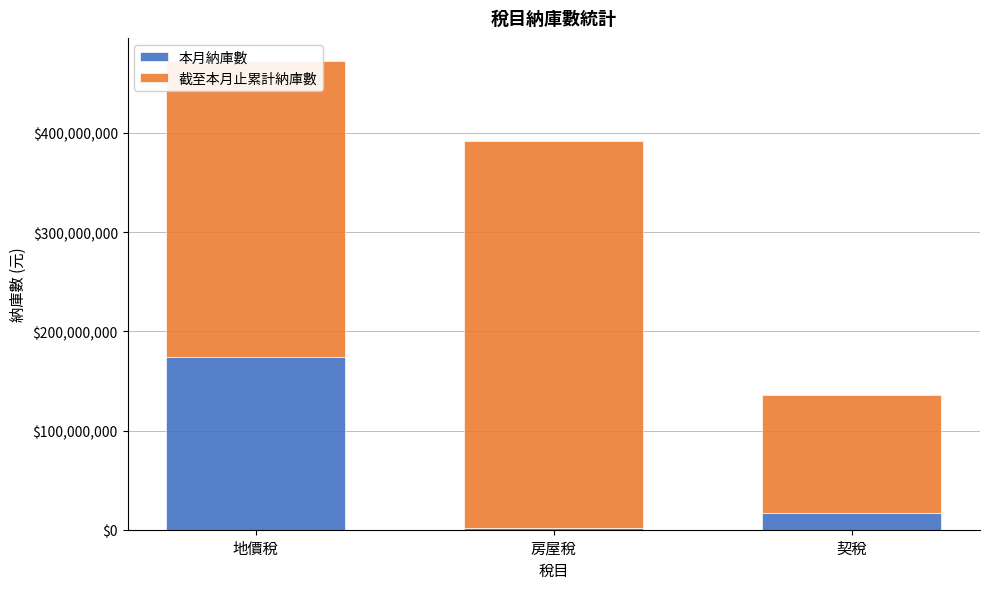

At which label is 本月納庫數 closest to 87837122?

契稅